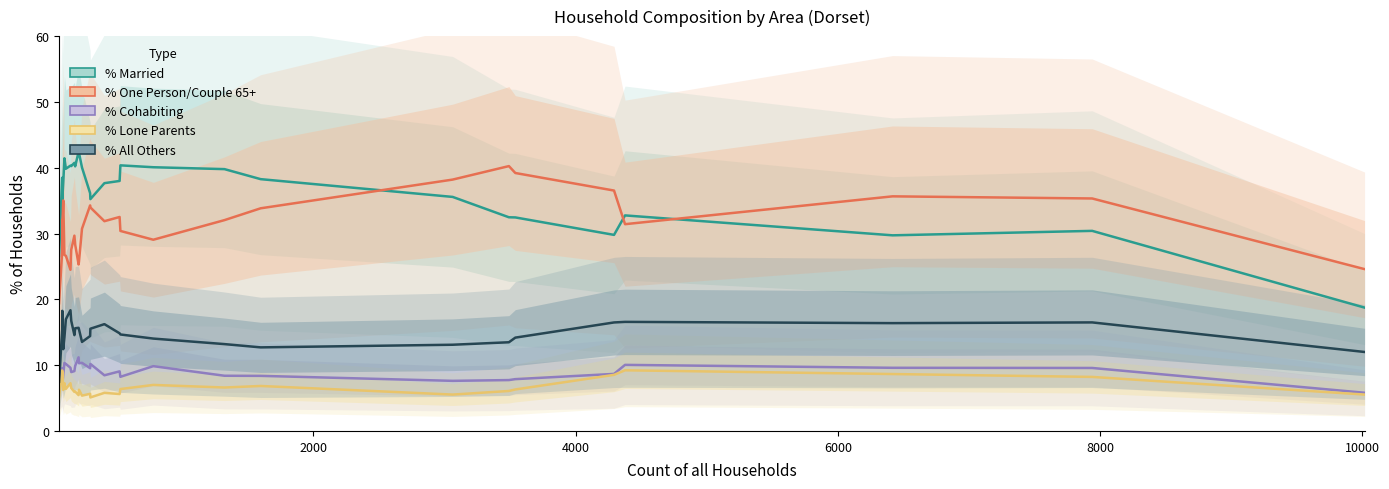

Rank the series by their maximum value, from highest to lowest.

% Married, % One Person/Couple 65+, % All Others, % Cohabiting, % Lone Parents